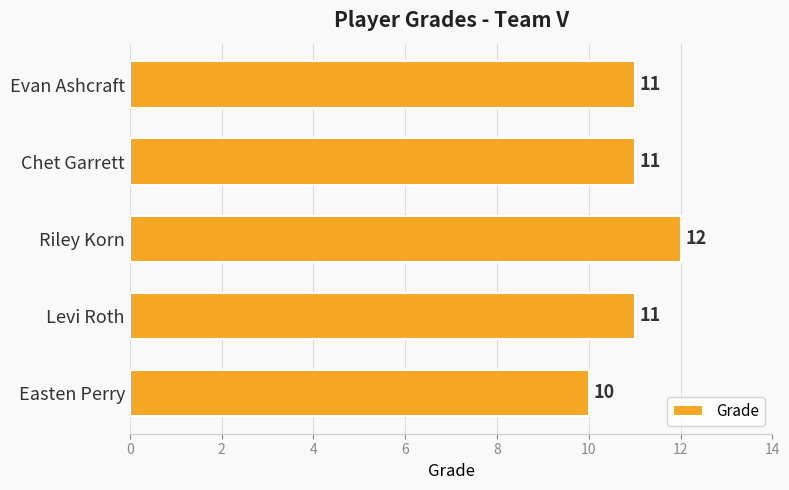

True or false: the data shows 12 at Riley Korn.

True